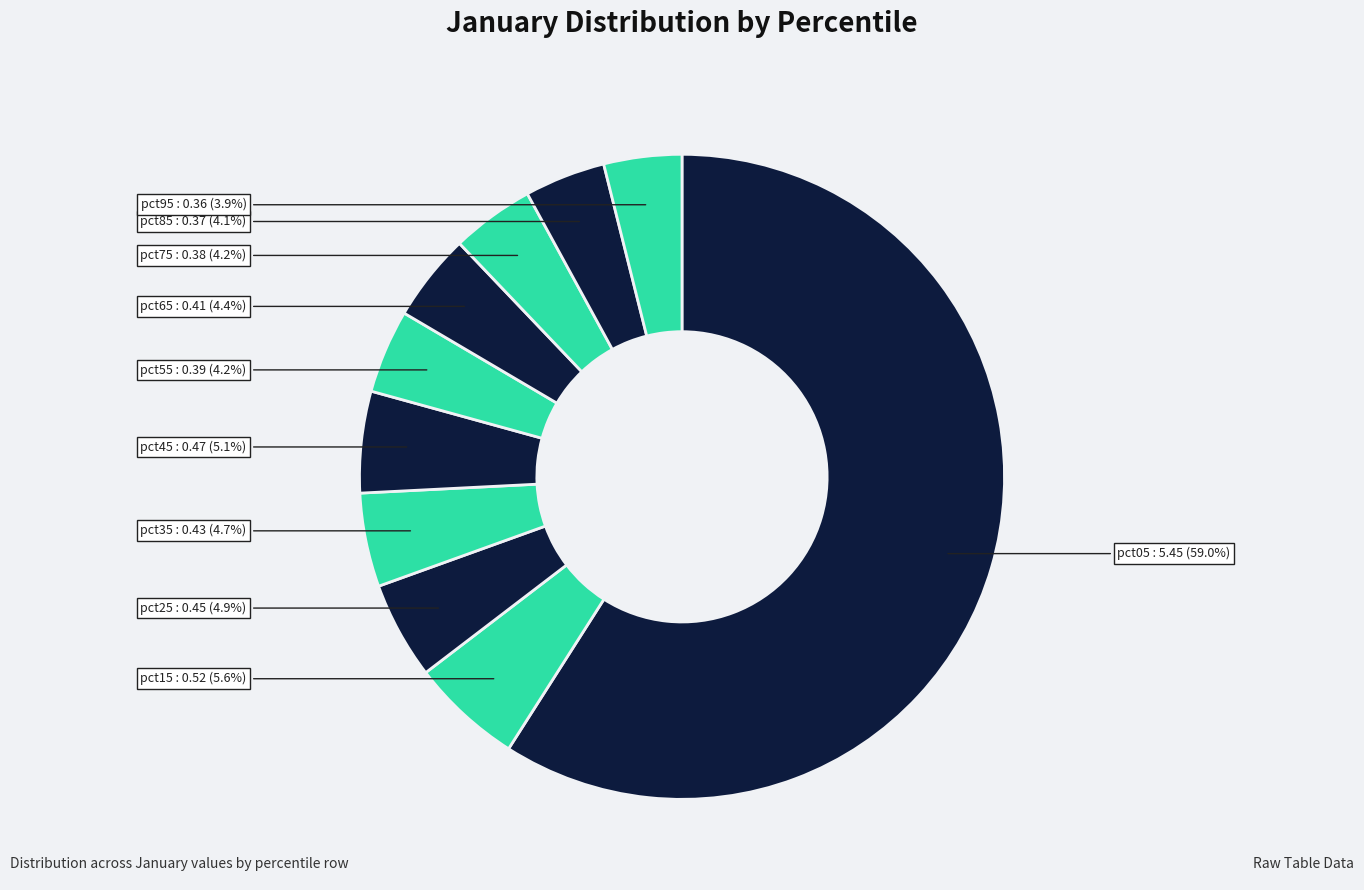

To the nearest percent, what is the difference between the largest and smallest slice percentages?

55%